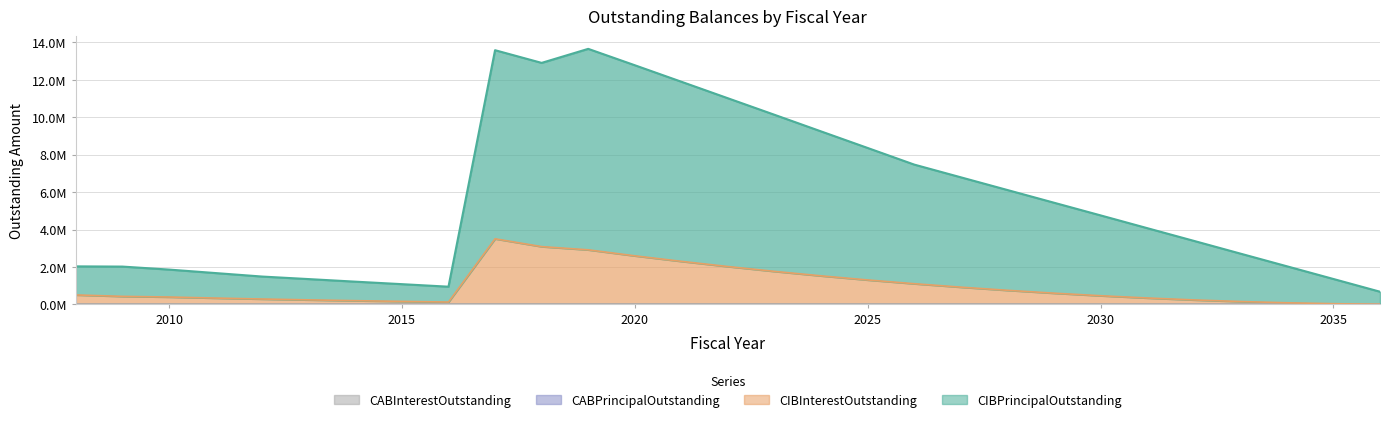

Does the chart have visible grid lines?

Yes